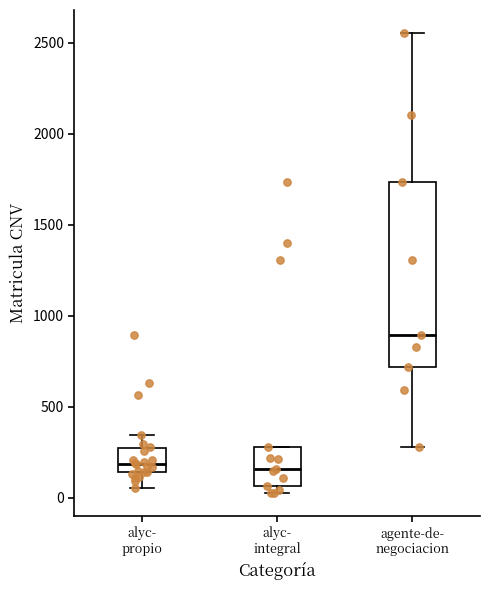

Which box is the tallest, from its lower edge to its upper edge?

agente-de- negociacion